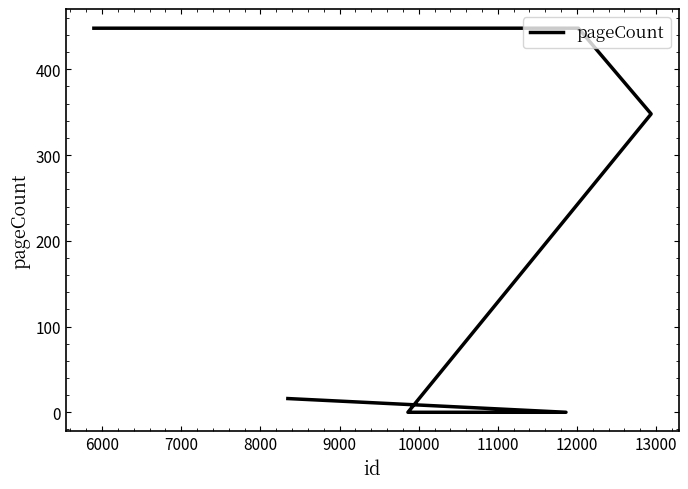

True or false: the data shows 448 at 6000.

True